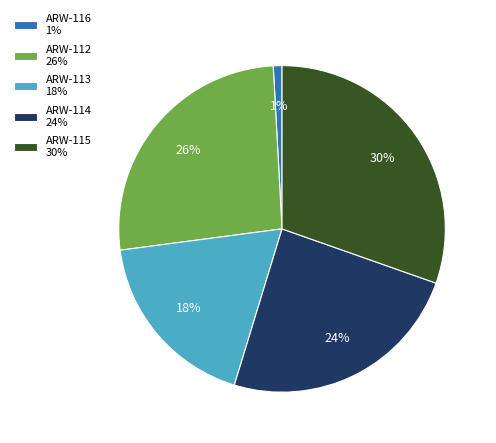

How many slices are in this pie chart?

5